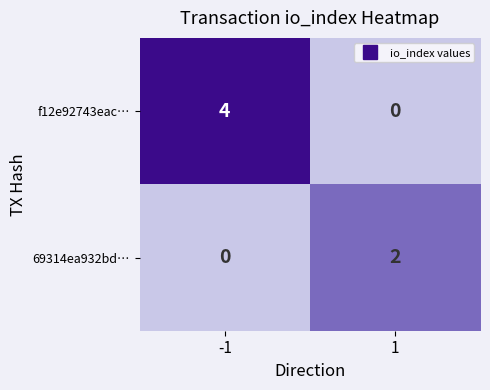

Rank the series by their maximum value, from highest to lowest.

f12e92743eac…, 69314ea932bd…